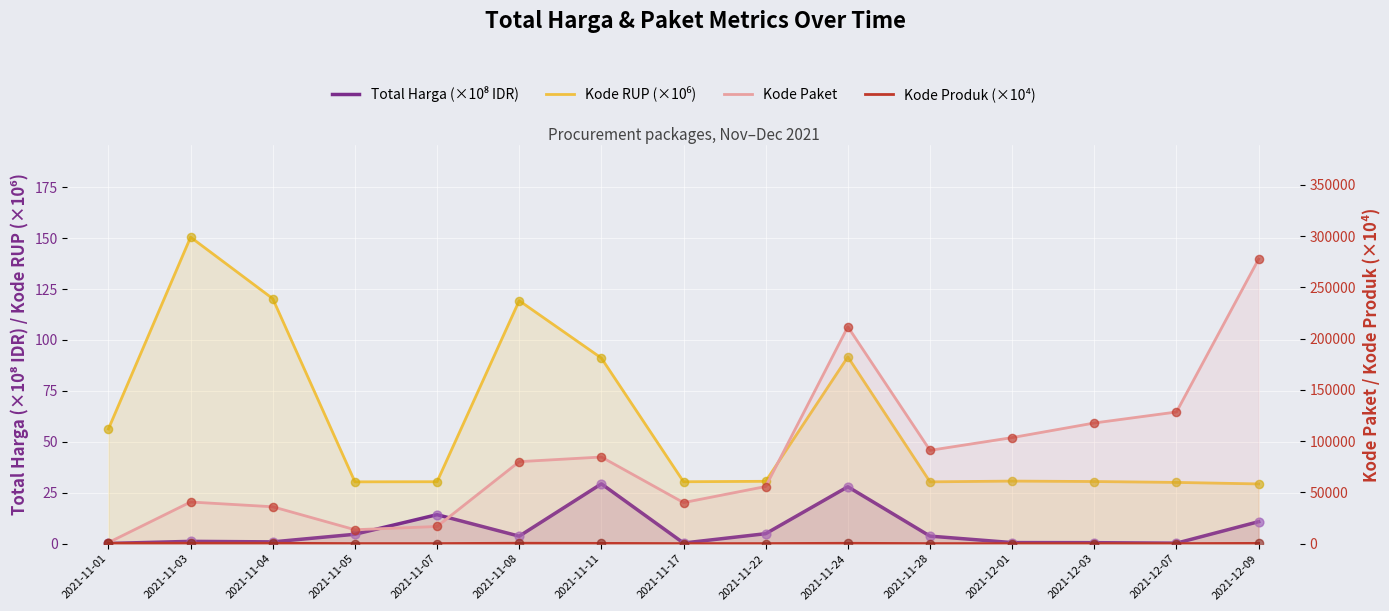

Which series reaches the minimum Y coordinate?

Total Harga (×10⁸ IDR)